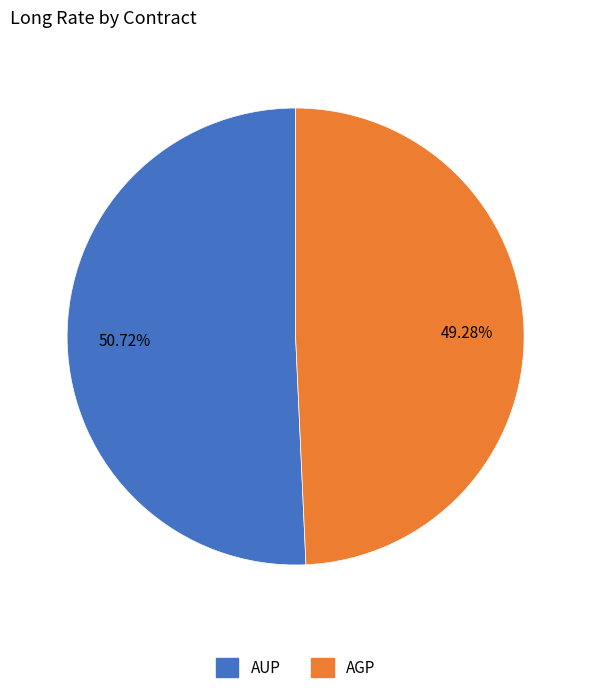

What percentage is the AUP slice, to the nearest percent?

51%